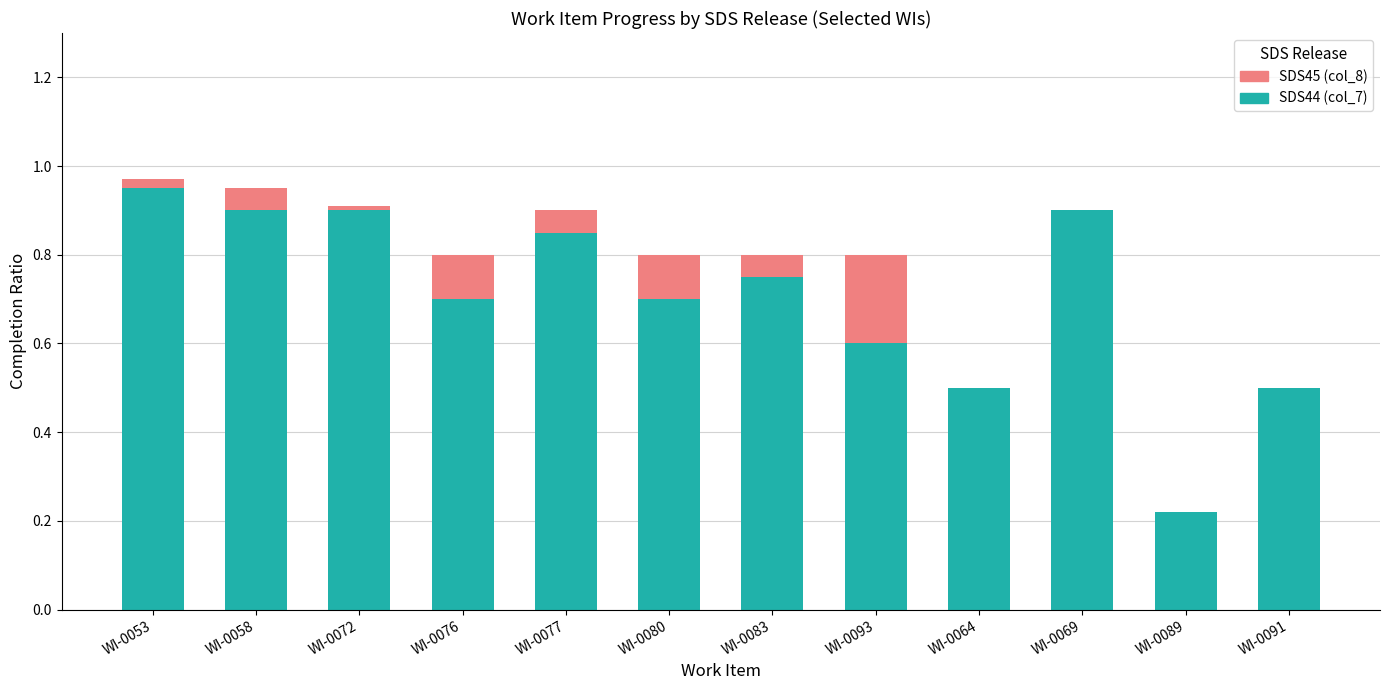

What is the difference between the SDS44 (col_7) values at WI-0064 and WI-0058?

0.4